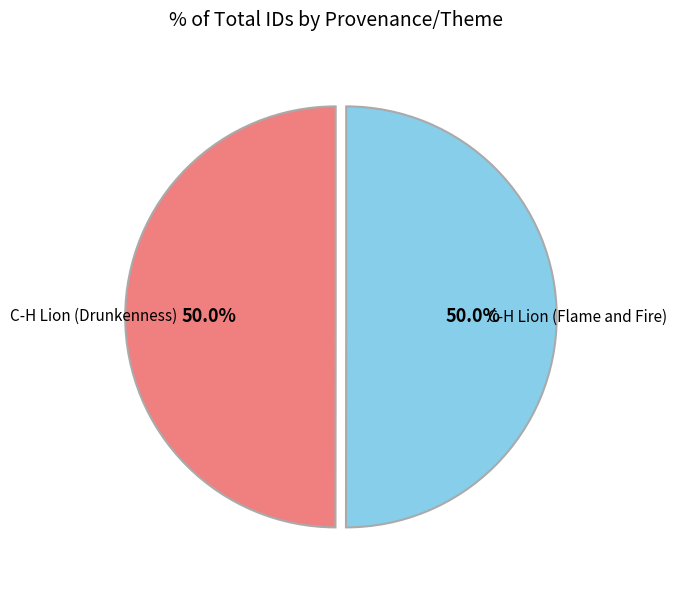

How many segments does this pie chart have?

2